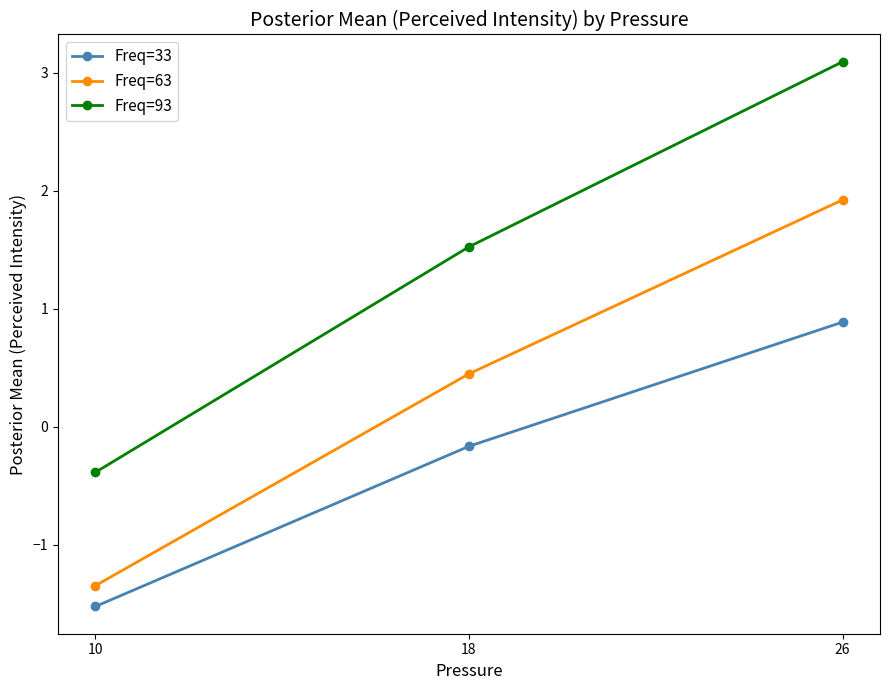

What is the sum of the Freq=33 values at 18 and 26?

0.7